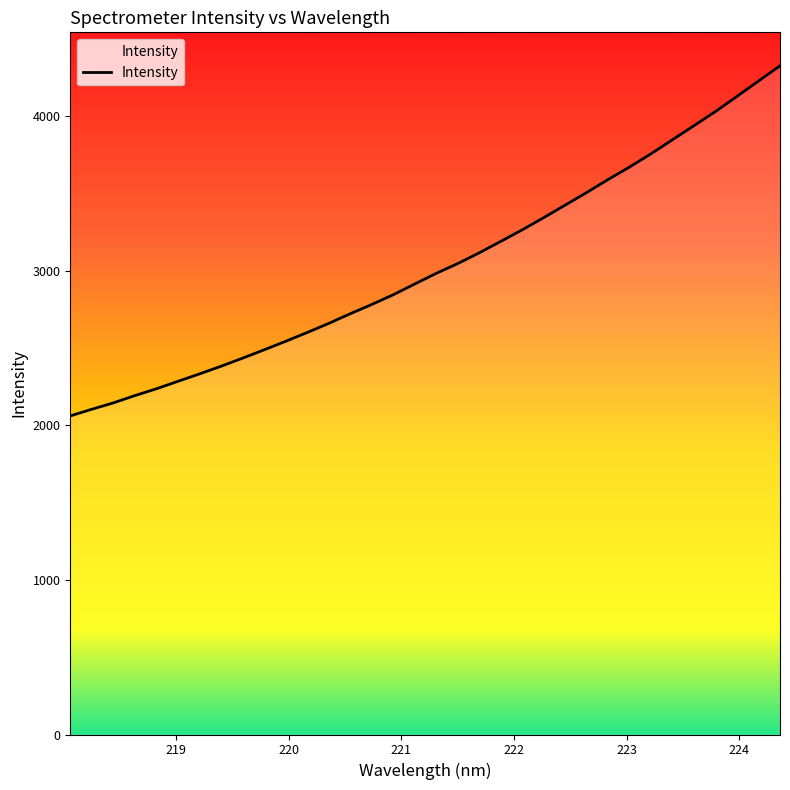

What is the difference between the maximum and second lowest values?

2221.9